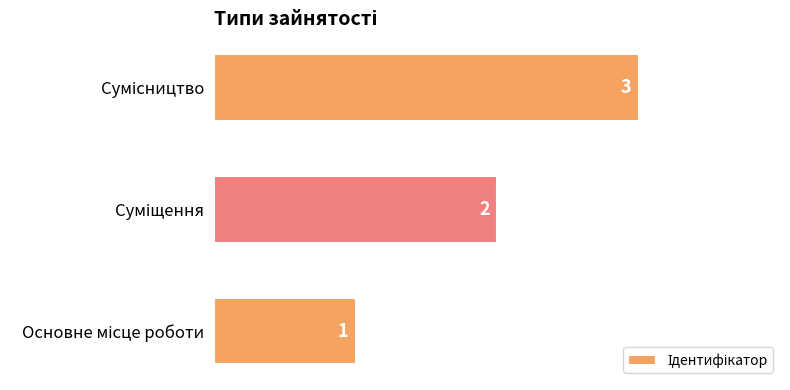

What is the sum of all values?

6